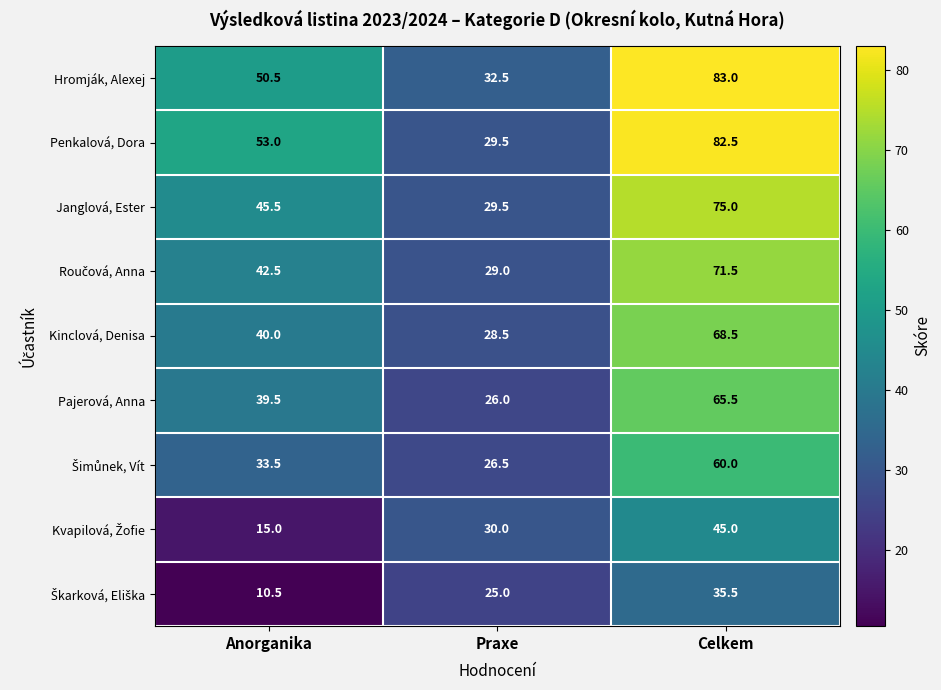

At which category does the chart reach its minimum across all series?

Anorganika